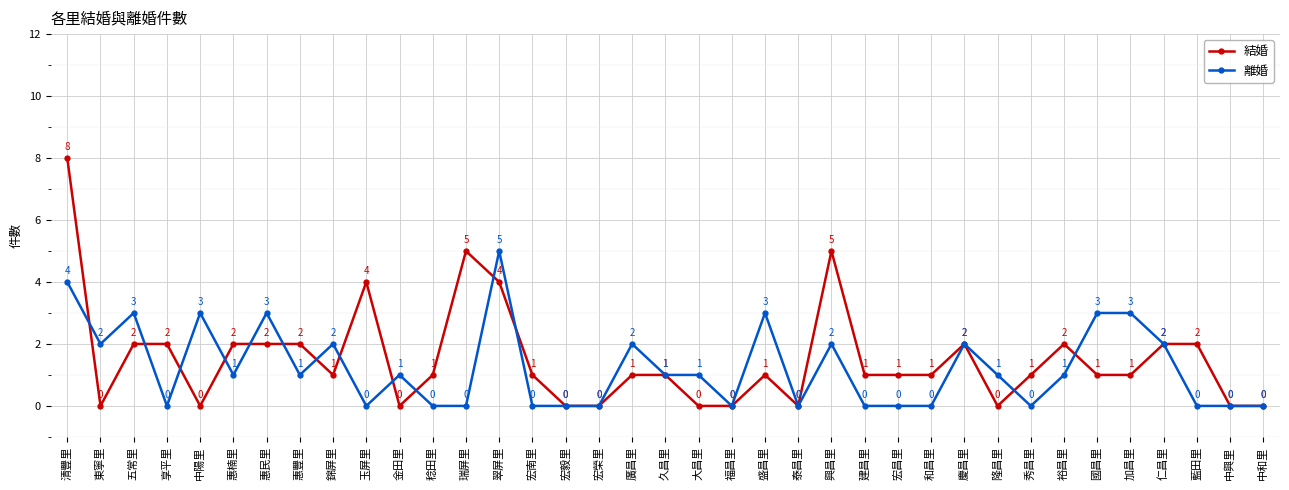

What is the value of the 離婚 point at the 1st from the left?

4